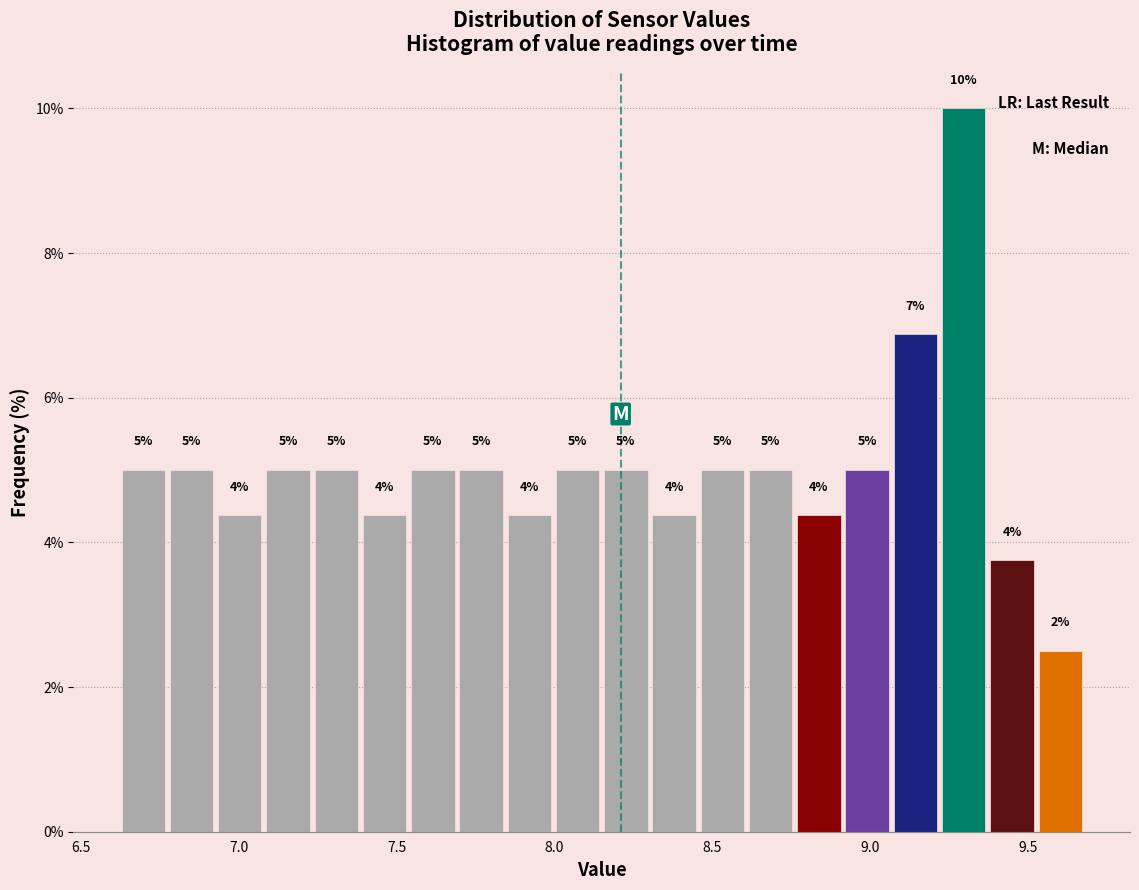

Read against the x-axis, roughly where is the centre of the tallest bar?

9.30